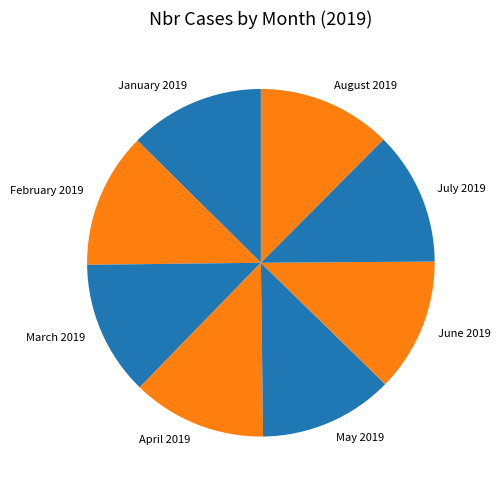

Combined, do May 2019 and April 2019 account for over 50%?

No